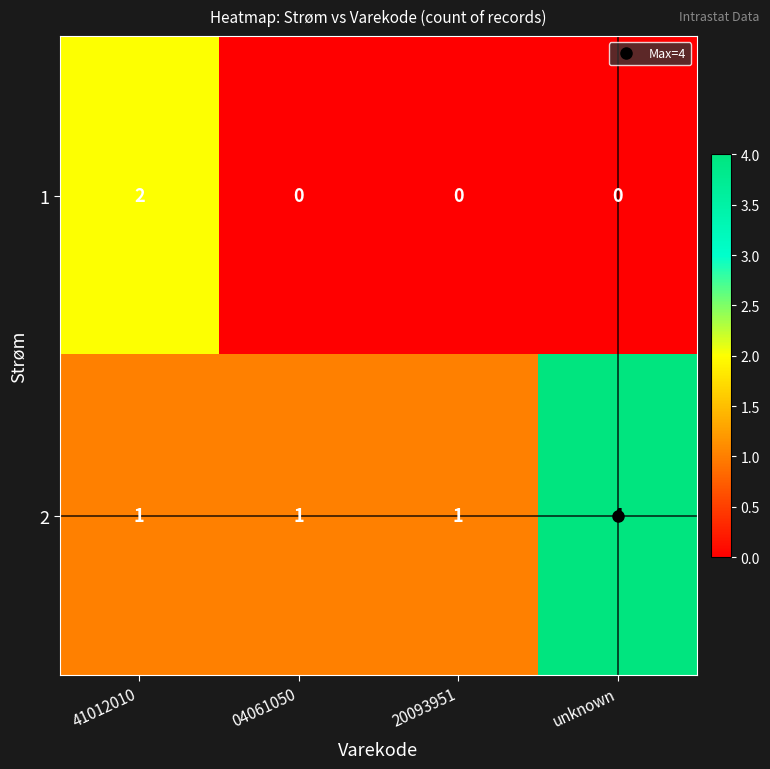

What is the spread (max minus min) of values at unknown?

4